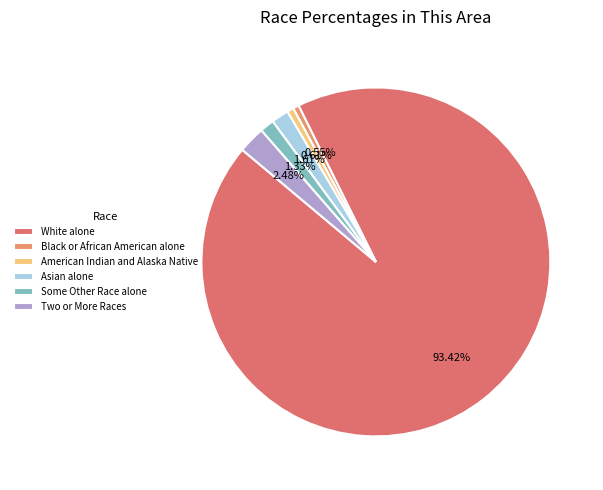

What portion of the pie excludes Two or More Races?

97.5%